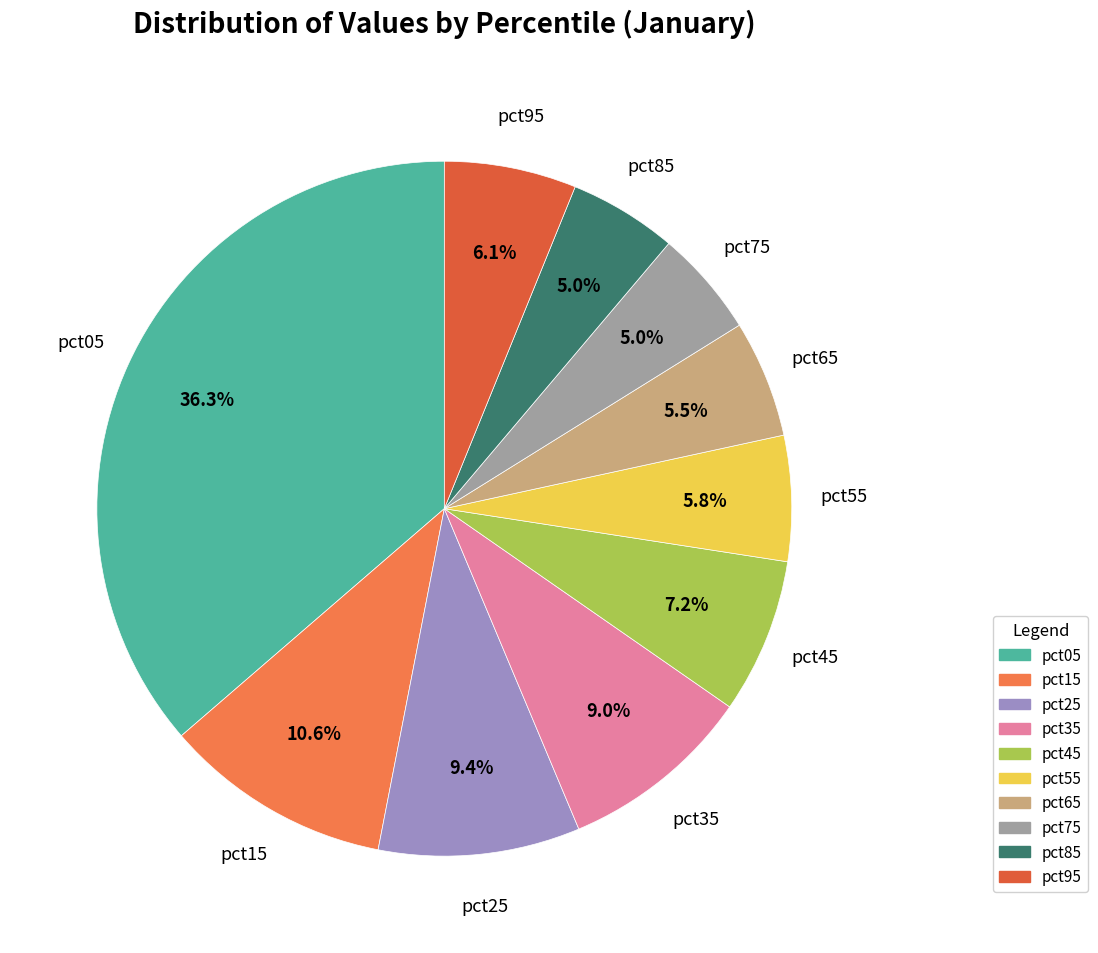

To the nearest percent, what is the difference between the largest and smallest slice percentages?

31%